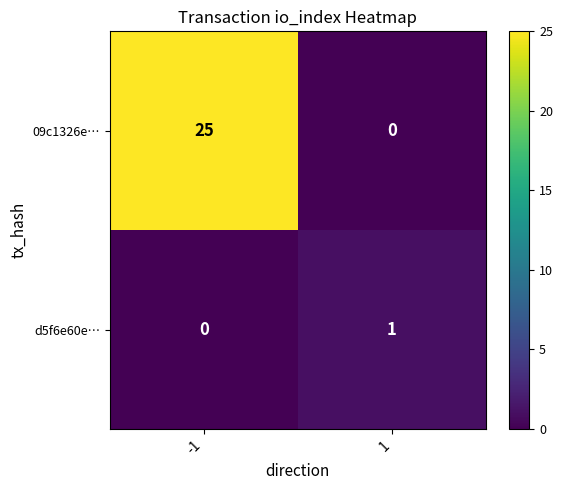

List the series in order of their overall mean, lowest first.

d5f6e60e…, 09c1326e…